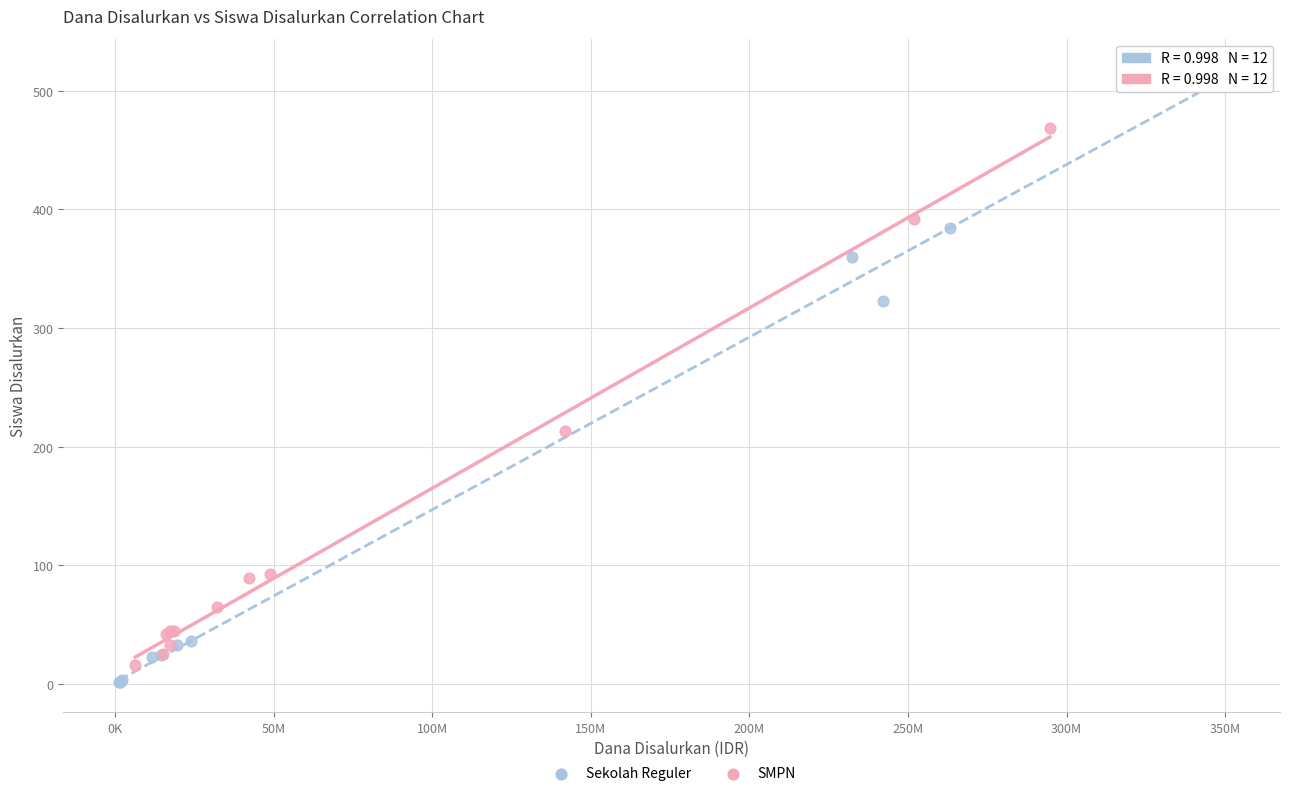

Which series contains the lowest Y value?

Sekolah Reguler